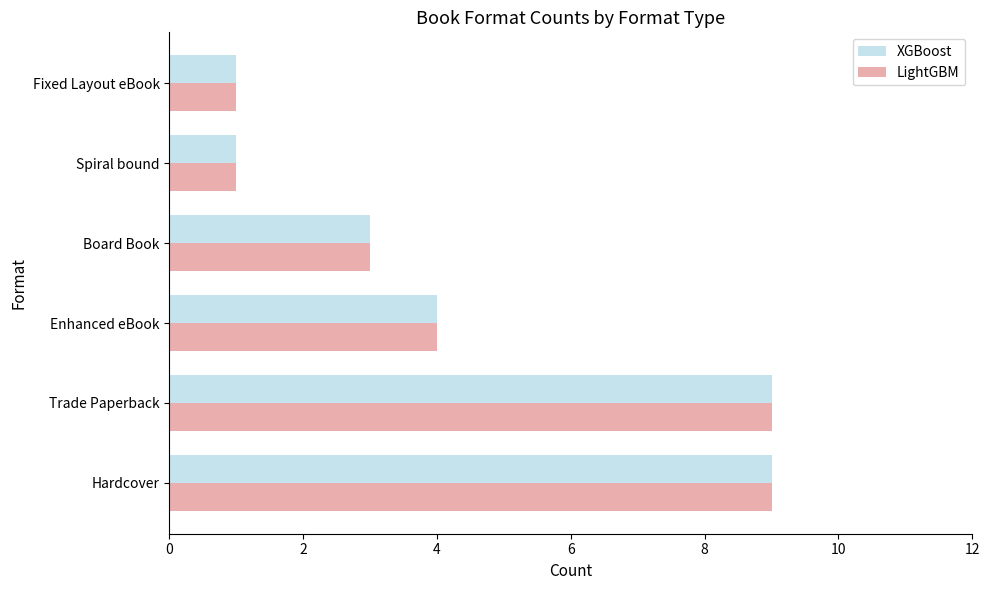

What is the total value across all series at Hardcover?

18